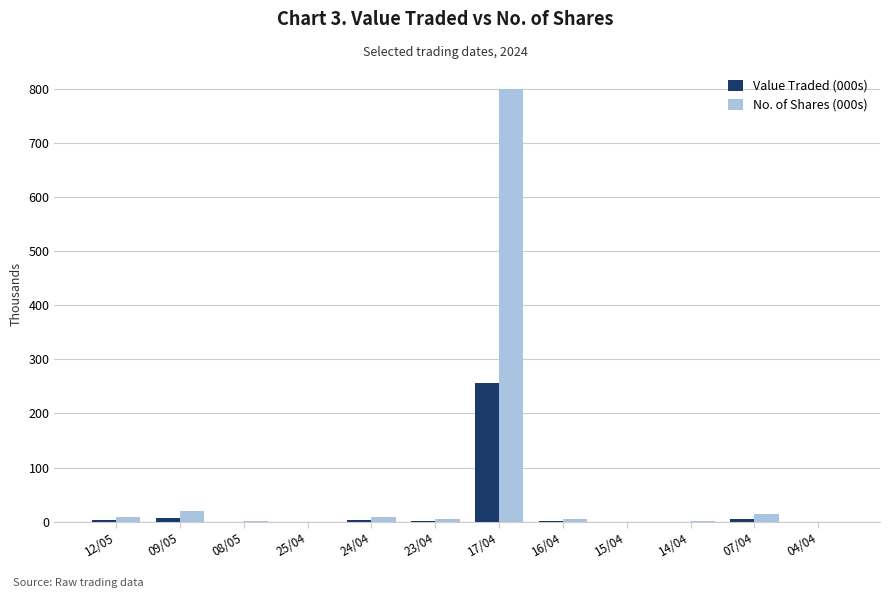

Which series has the largest range (max minus min)?

No. of Shares (000s)